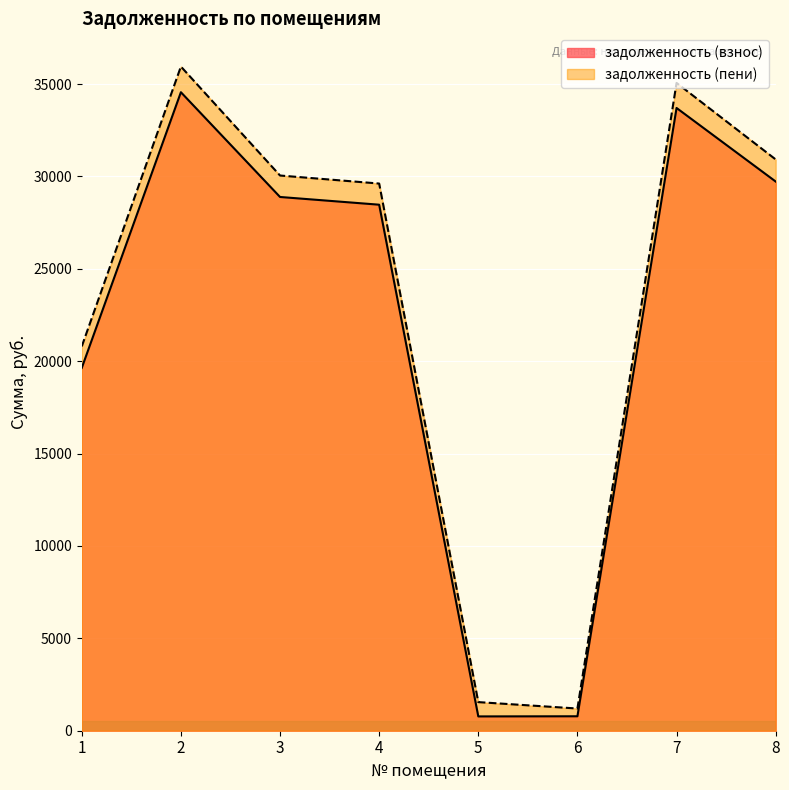

Rank the series by their maximum value, from highest to lowest.

задолженность (пени), задолженность (взнос)